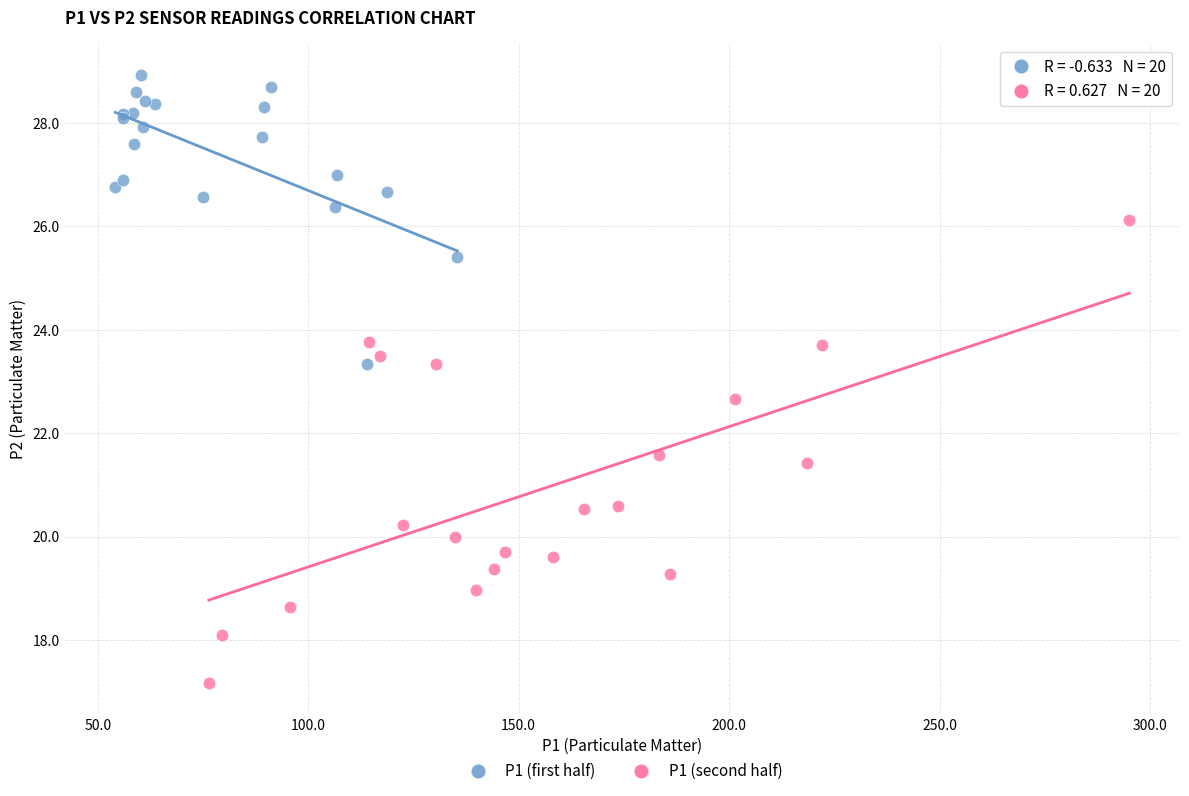

Which series has the widest spread of Y values?

P1 (second half)